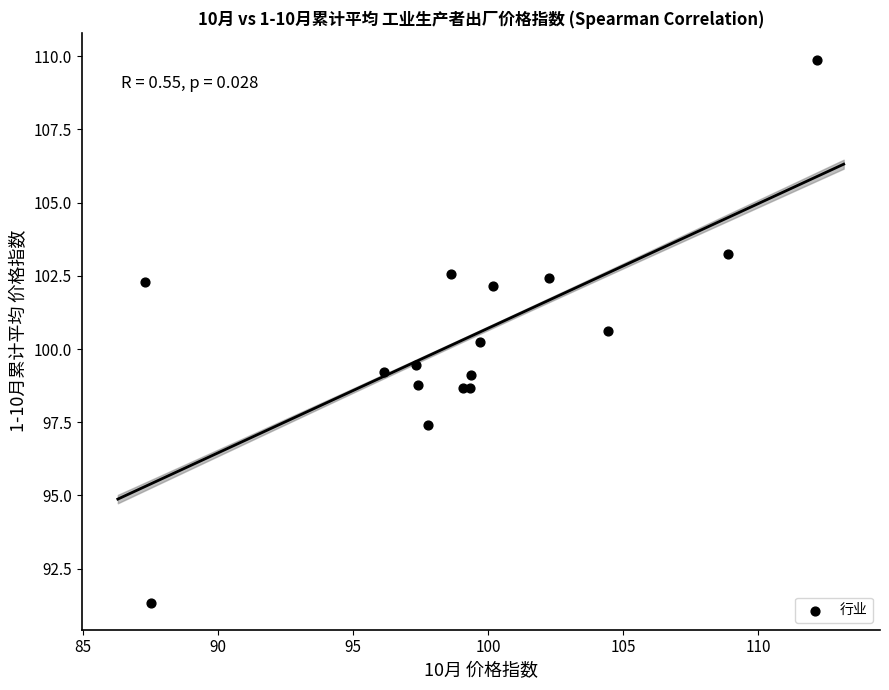

What Y value in the scatter plot is closest to 100?

100.3